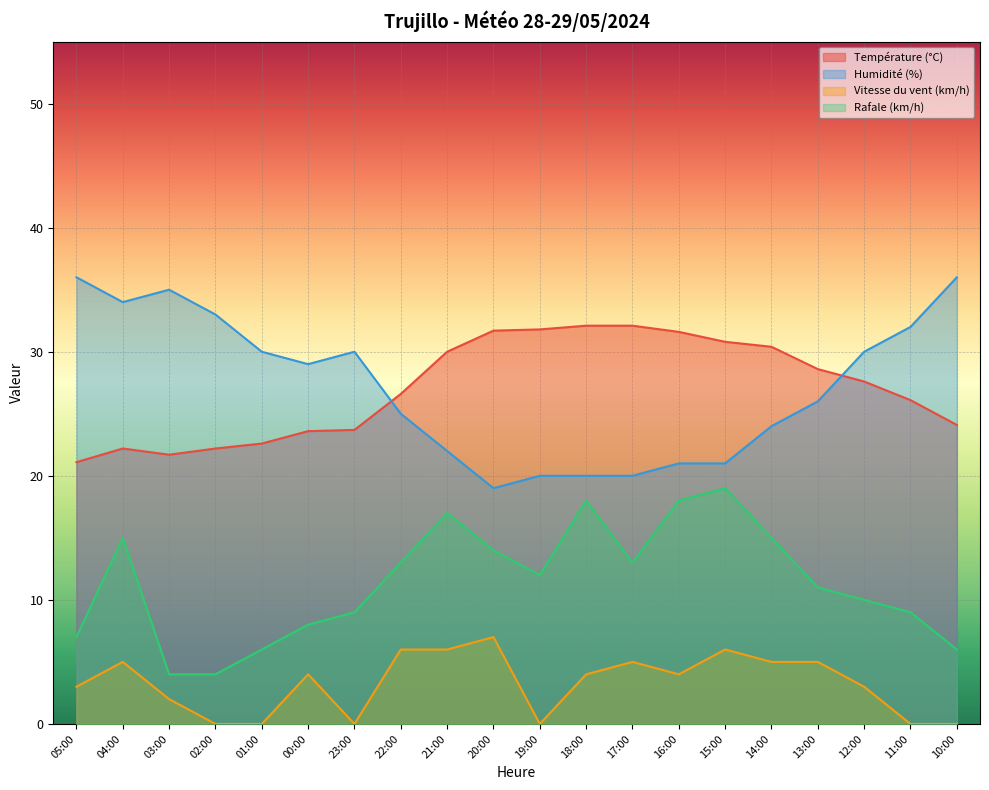

At 17:00, list the series in order from largest to smallest.

Température (°C), Humidité (%), Rafale (km/h), Vitesse du vent (km/h)